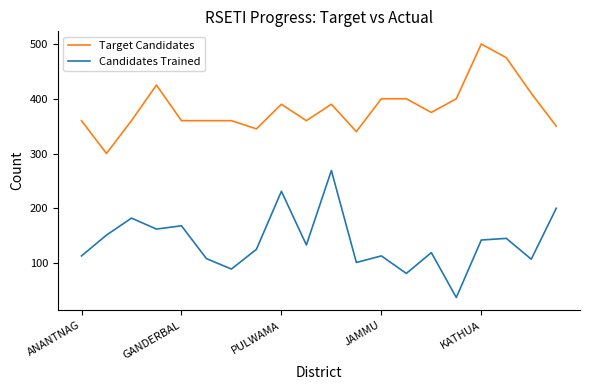

Which series has the widest spread of values?

Candidates Trained